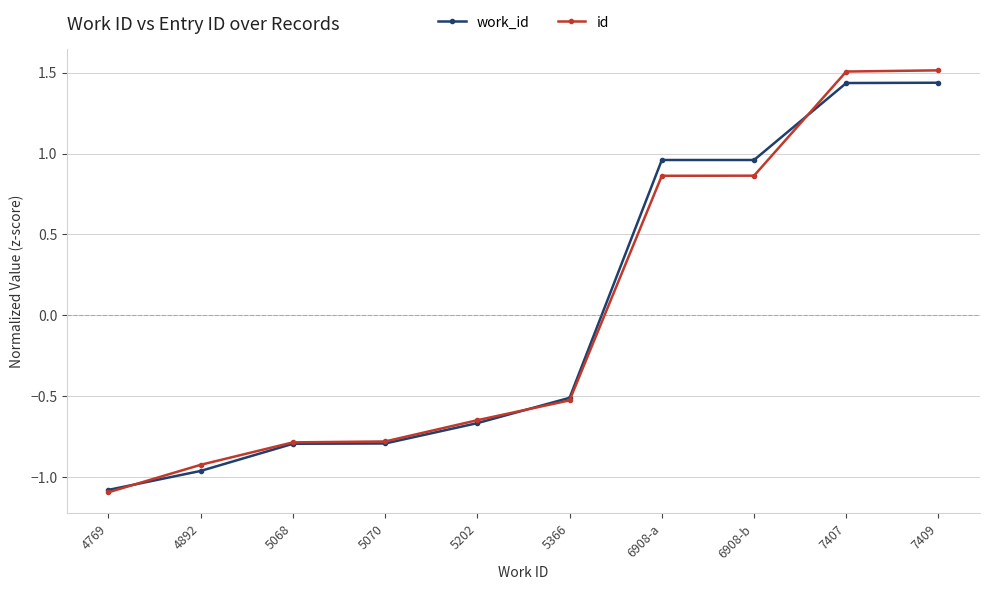

What is the highest value of the id series?

1.5